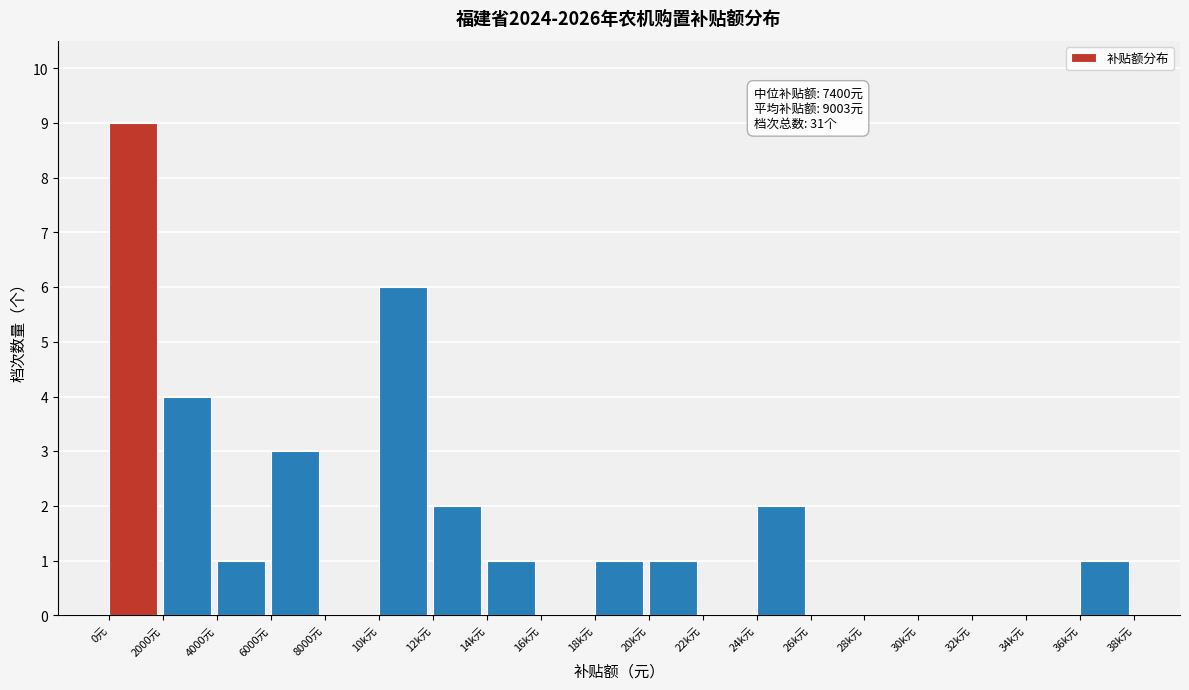

Reading left to right, transcribe all the data shown in this chart.

0元=9	2000元=4	4000元=1	6000元=3	8000元=0	10k元=6	12k元=2	14k元=1	16k元=0	18k元=1	20k元=1	22k元=0	24k元=2	26k元=0	28k元=0	30k元=0	32k元=0	34k元=0	36k元=1